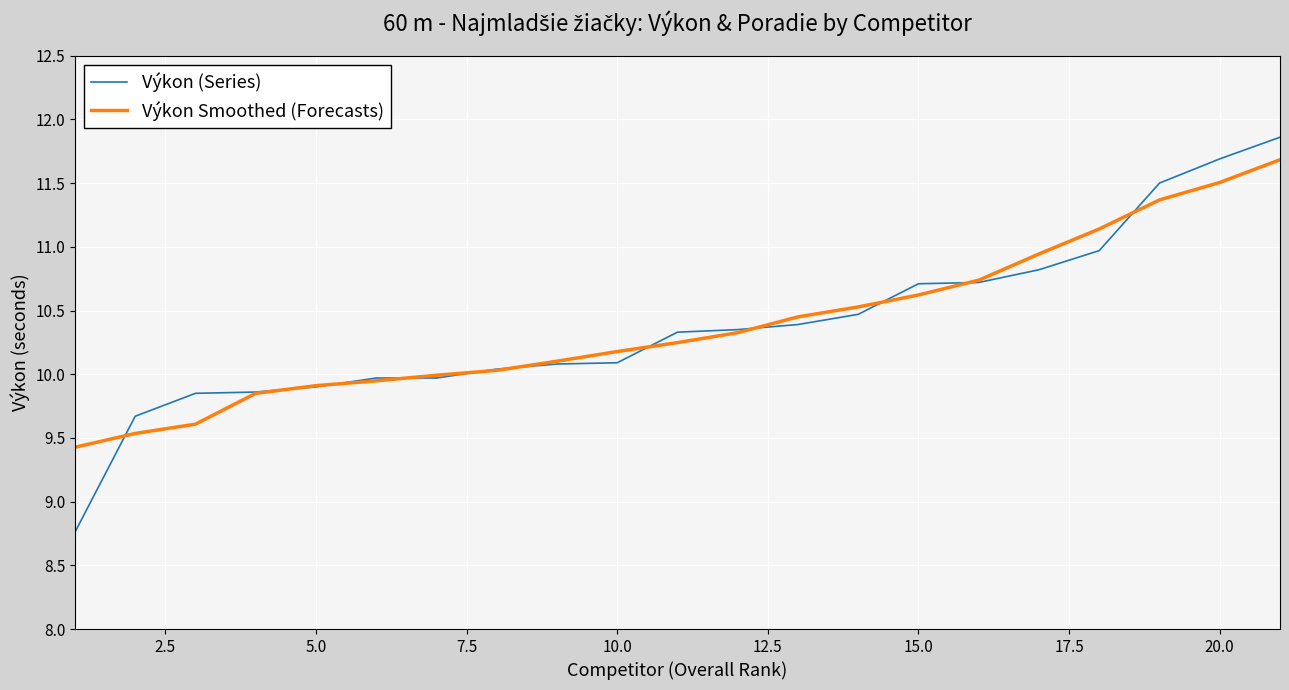

Does the chart have visible grid lines?

Yes